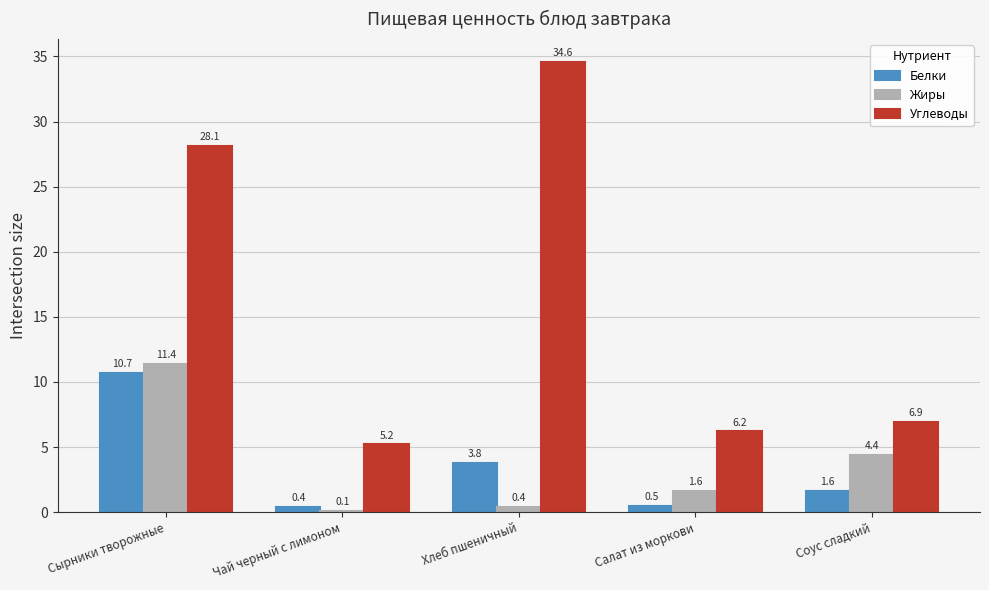

Which series has the largest total across all categories?

Углеводы